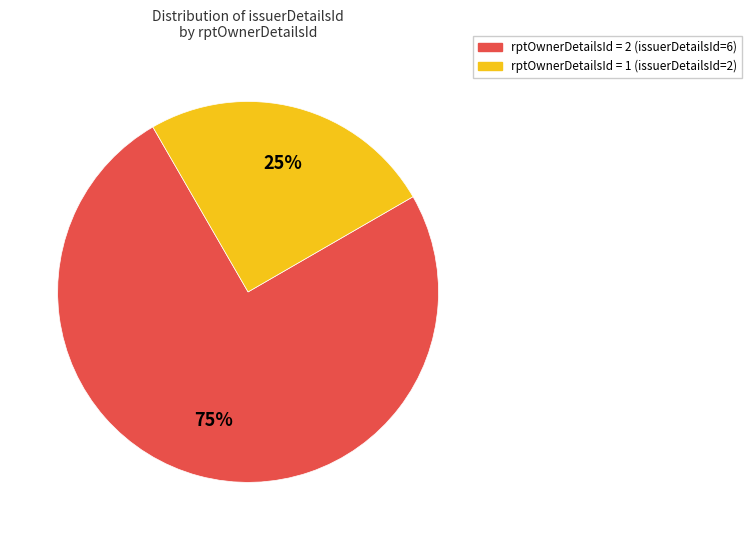

Which slice is the smallest?

rptOwnerDetailsId = 1 (issuerDetailsId=2)